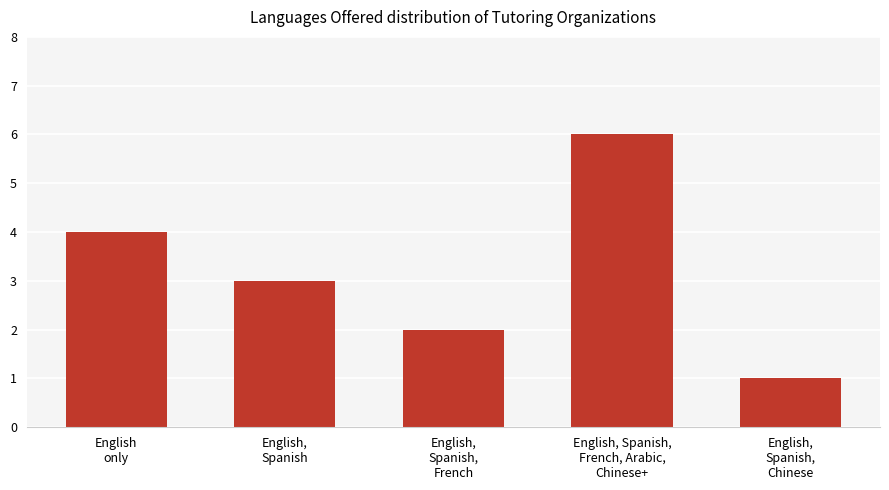

Reading left to right, extract all data points from this chart.

4	3	2	6	1